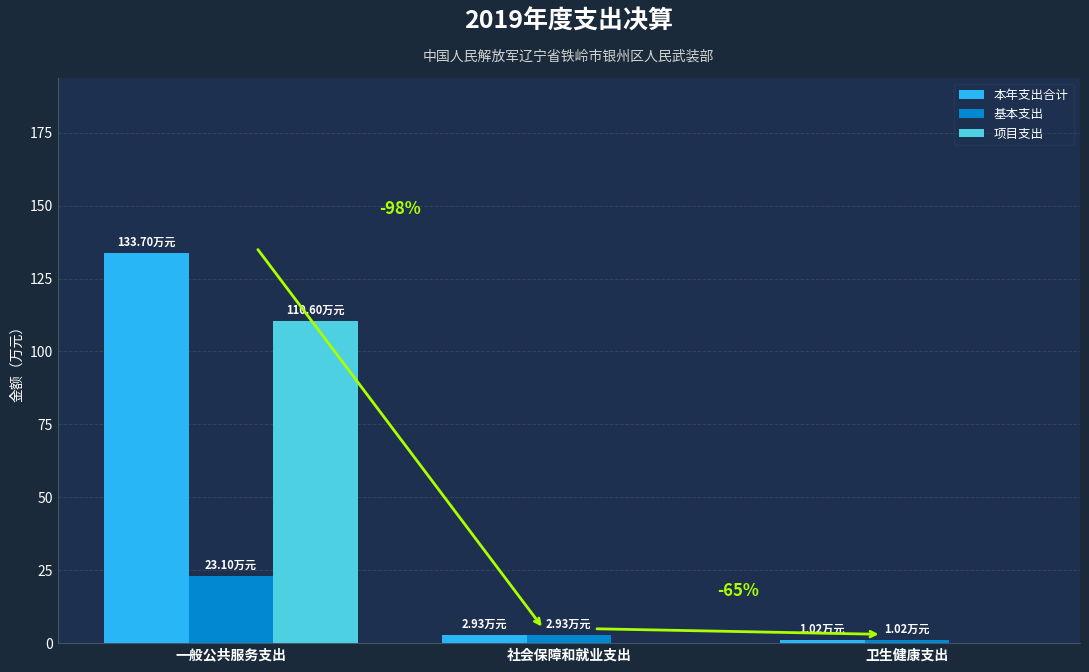

At which category is the sum across all series the highest?

一般公共服务支出